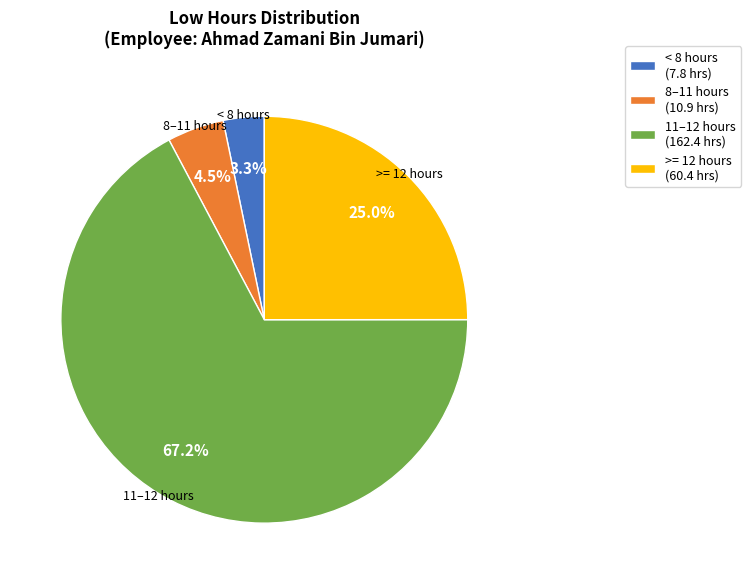

Which category has the biggest portion of the pie?

11–12 hours (162.4 hrs)